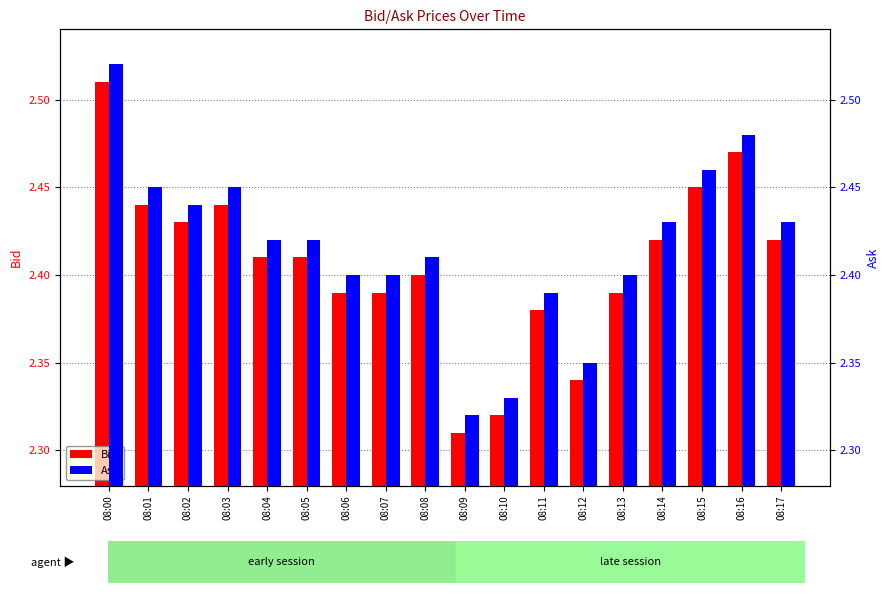

How many categories are shown in the chart?

18